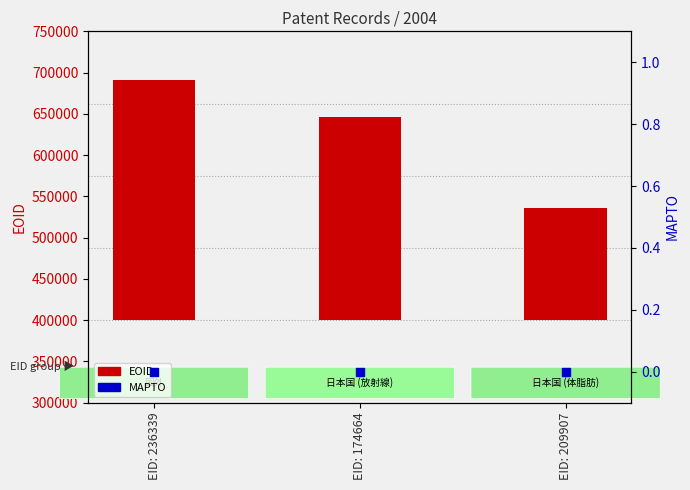

At which category is the sum across all series the highest?

EID: 236339